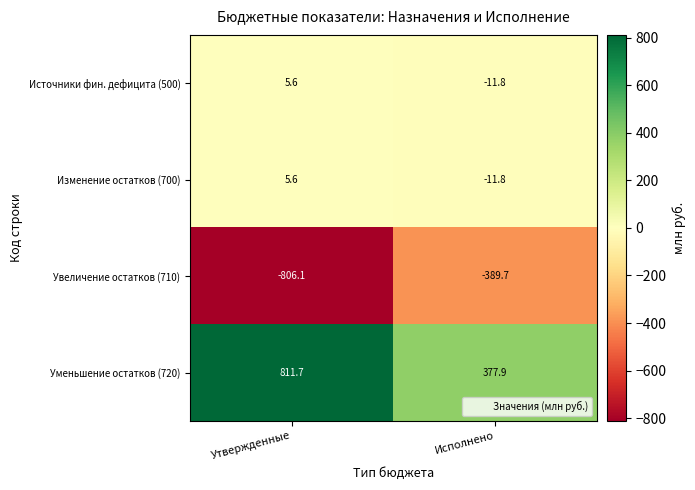

Which label corresponds to the smallest value in the chart?

Утвержденные